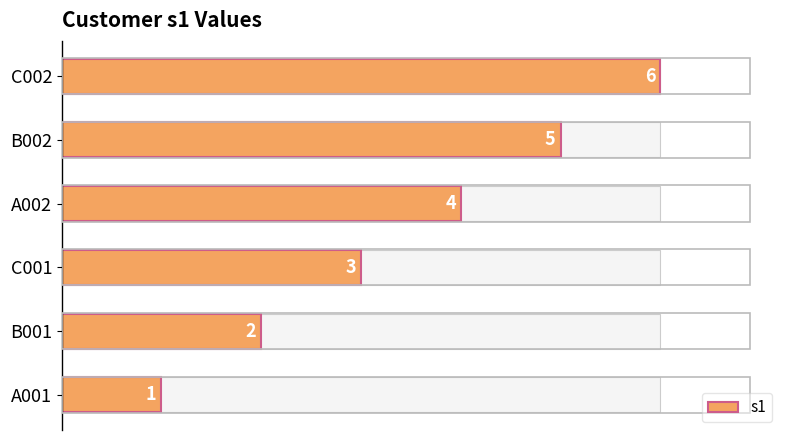

How many categories are shown in the chart?

6